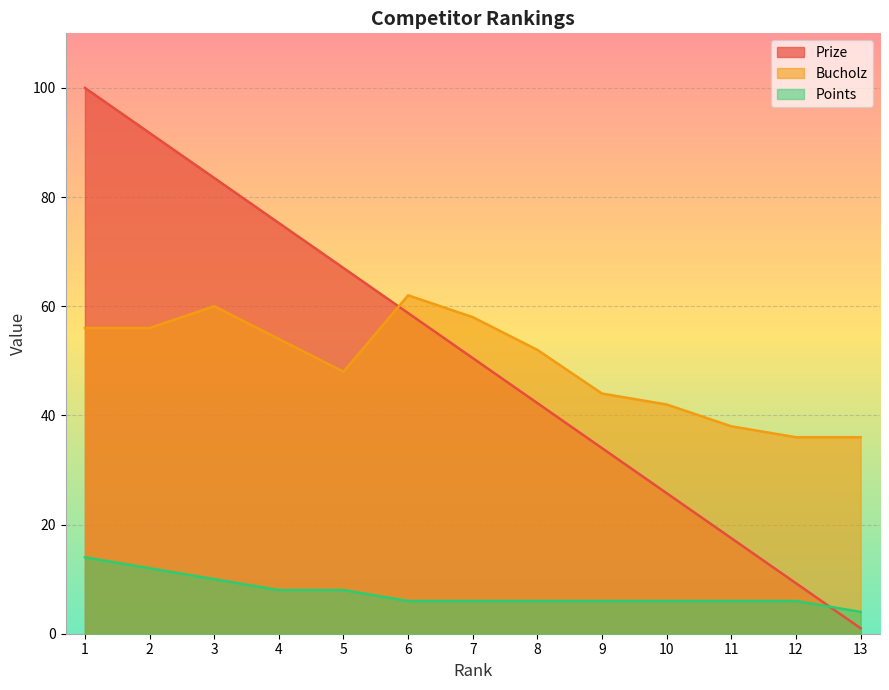

Which category has the lowest value in the Bucholz series?

12